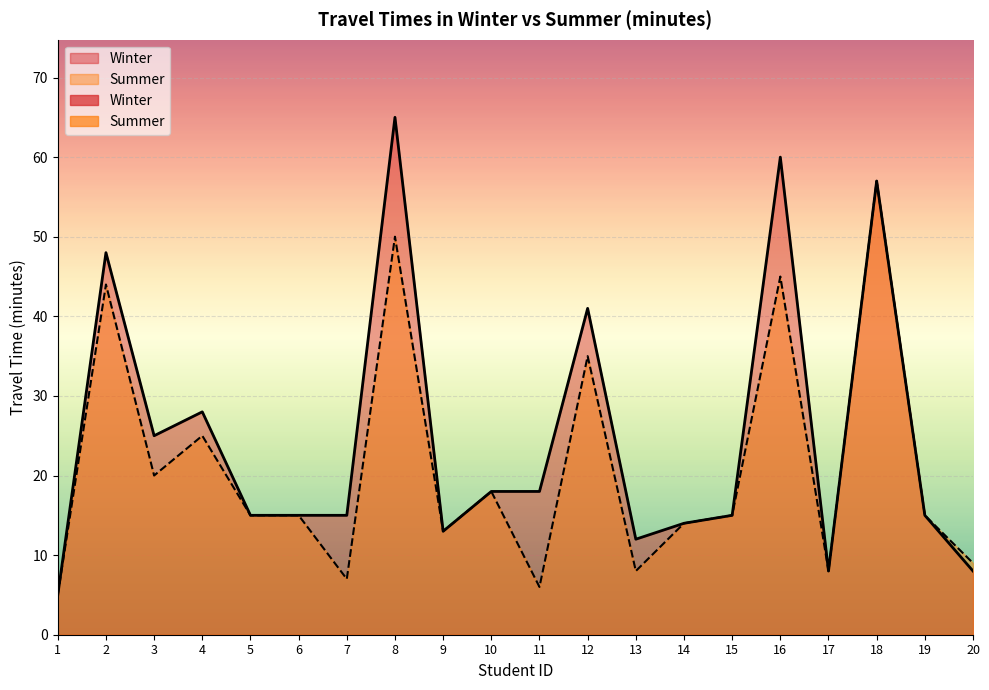

Reading left to right, list all the values displayed in this chart.

Winter: 5	48	25	28	15	15	15	65	13	18	18	41	12	14	15	60	8	57	15	8
Summer: 5	44	20	25	15	15	7	50	13	18	6	35	8	14	15	45	8	57	15	9